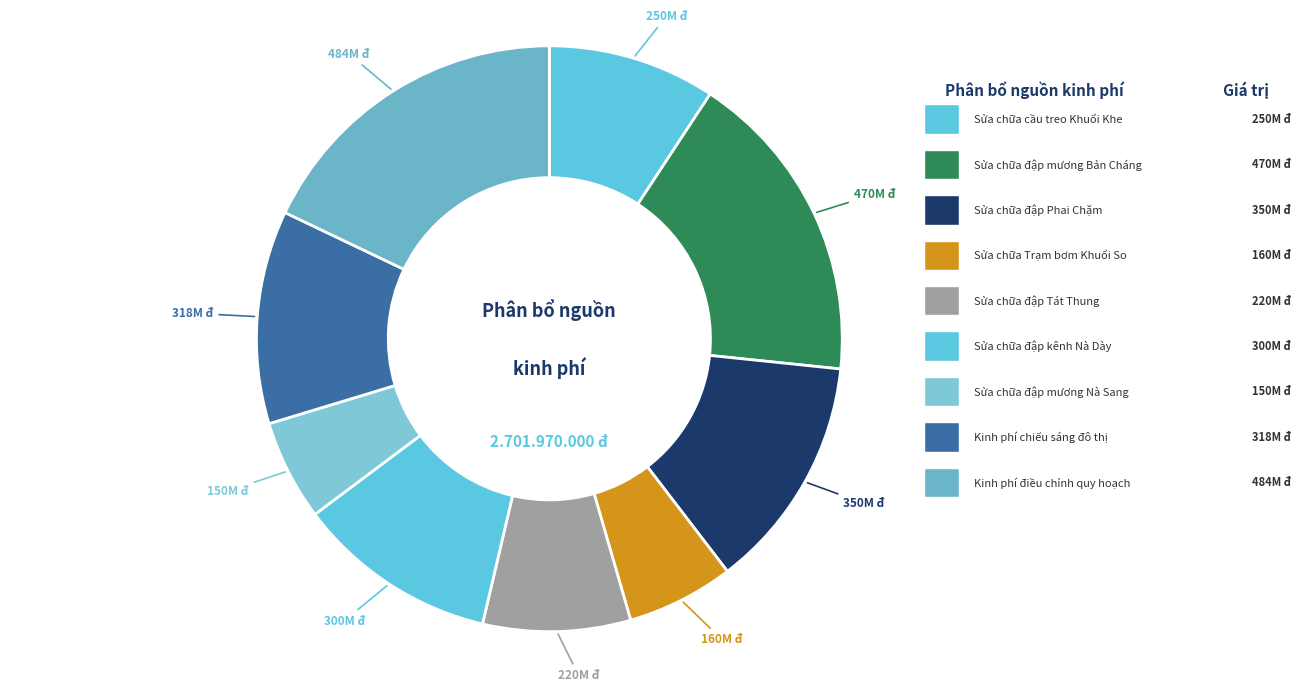

Count the number of slices in the pie.

9